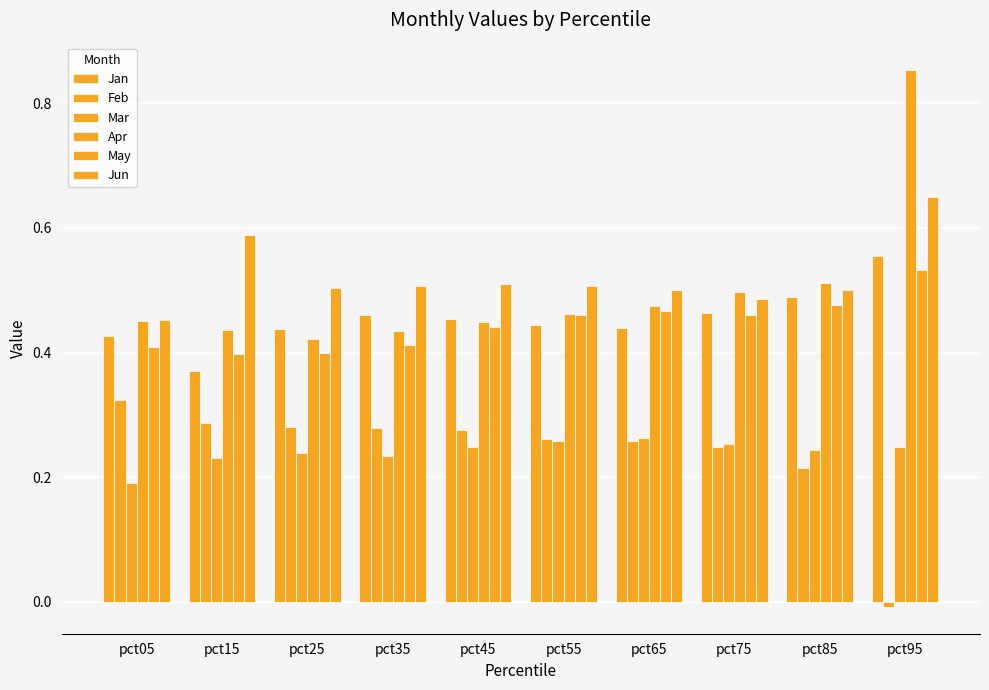

Reading left to right, what are all the values shown in this chart?

Jan: 0.4	0.4	0.4	0.5	0.5	0.4	0.4	0.5	0.5	0.6
Feb: 0.3	0.3	0.3	0.3	0.3	0.3	0.3	0.2	0.2	-0.0
Mar: 0.2	0.2	0.2	0.2	0.2	0.3	0.3	0.3	0.2	0.2
Apr: 0.5	0.4	0.4	0.4	0.4	0.5	0.5	0.5	0.5	0.9
May: 0.4	0.4	0.4	0.4	0.4	0.5	0.5	0.5	0.5	0.5
Jun: 0.5	0.6	0.5	0.5	0.5	0.5	0.5	0.5	0.5	0.7